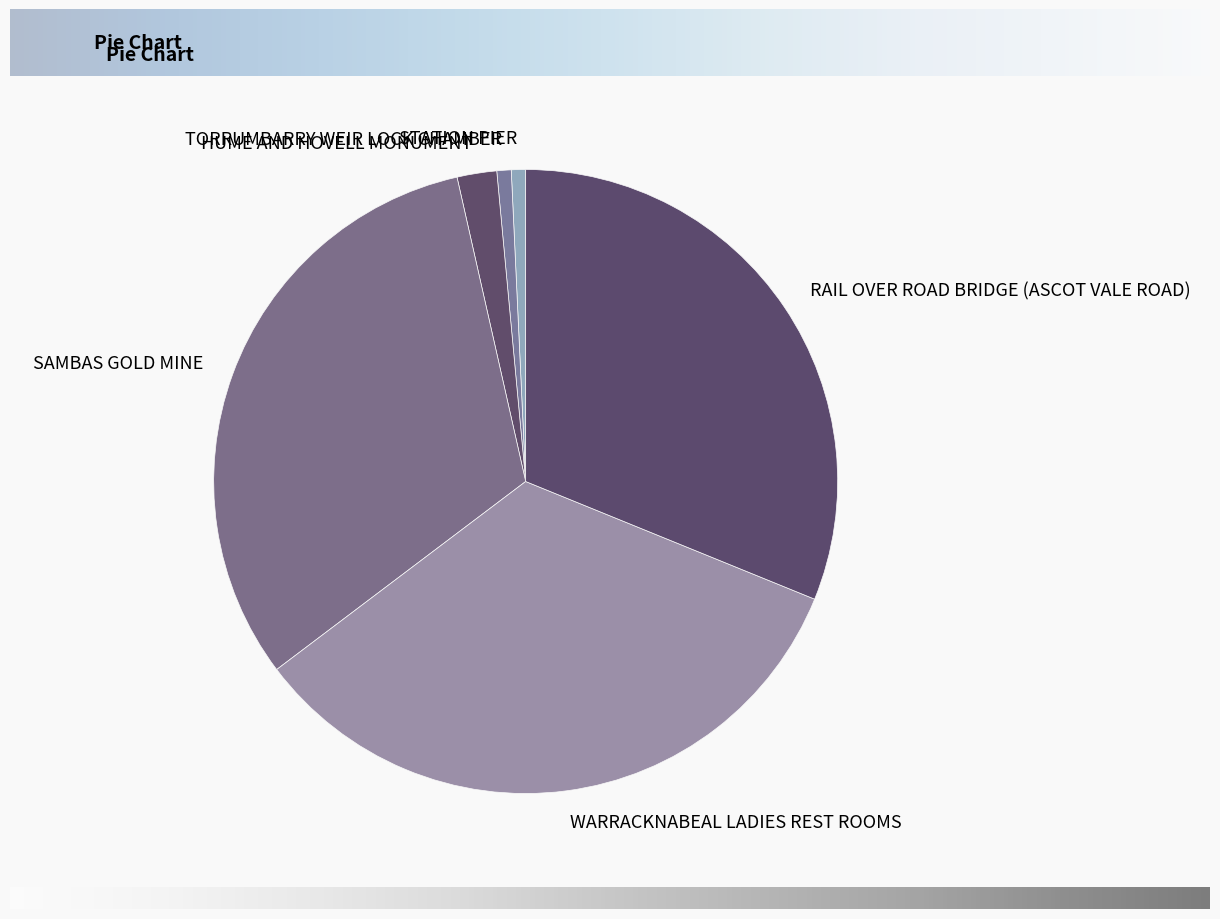

Approximately how many times larger is the value at WARRACKNABEAL LADIES REST ROOMS compared to SAMBAS GOLD MINE?

1.1